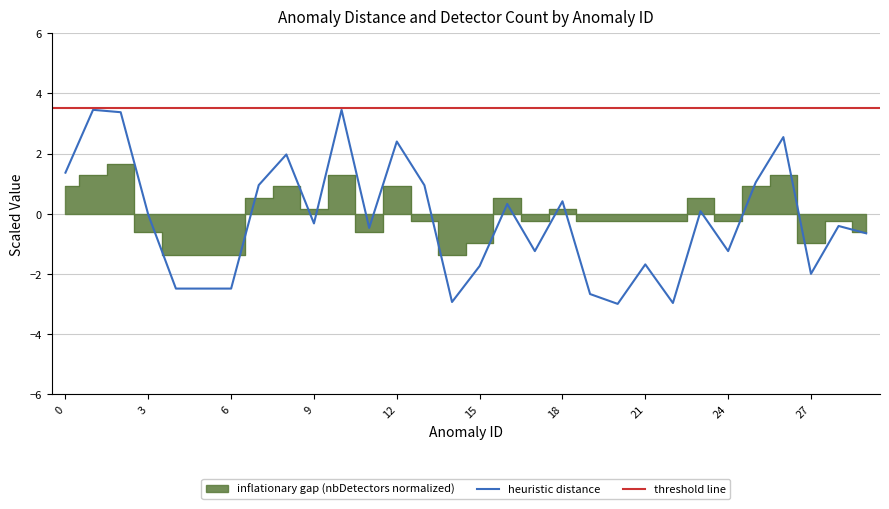

True or false: distance has more than 1 interior local peaks.

True